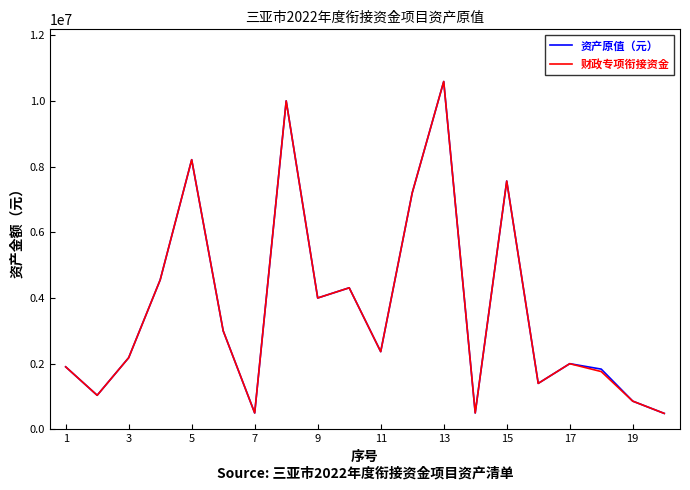

What is the minimum value for 财政专项衔接资金?

486108.4